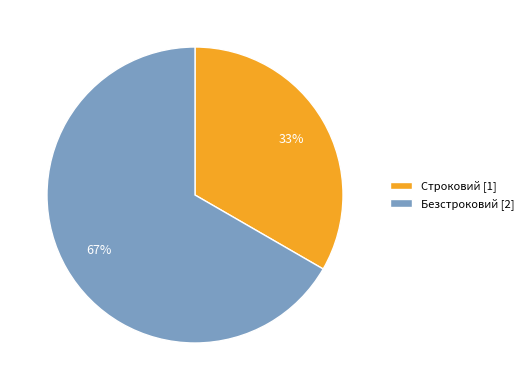

What is the smallest slice in the pie chart?

Строковий